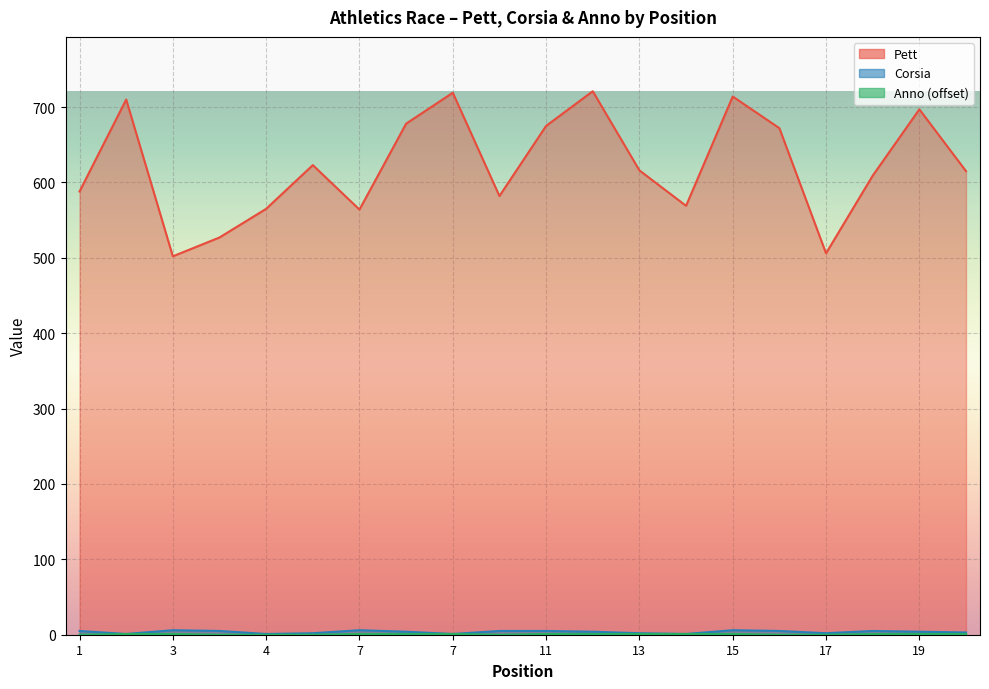

Reading right to left, list all the values displayed in this chart.

Pett: 615	697	609	506	672	714	569	616	721	675	582	719	678	564	623	565	527	502	710	588
Corsia: 3	4	5	2	5	6	1	2	4	5	5	1	4	6	2	1	5	6	1	5
Anno: 1	1	1	0	0	1	1	1	1	1	0	1	1	1	0	0	0	1	1	0